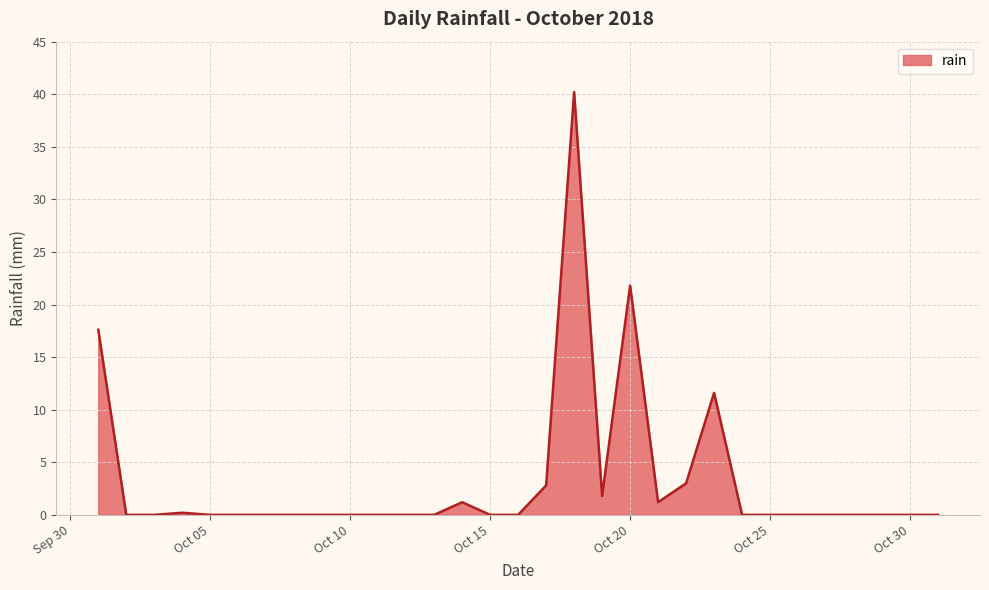

What is the maximum value shown in the chart?

40.2